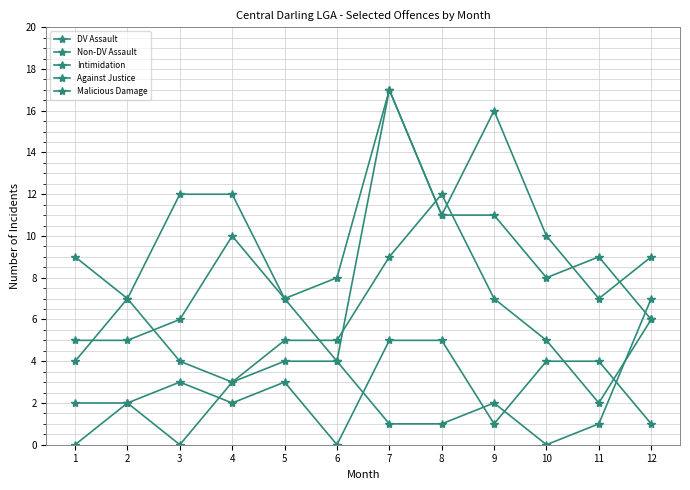

How many lines are shown in the chart?

5